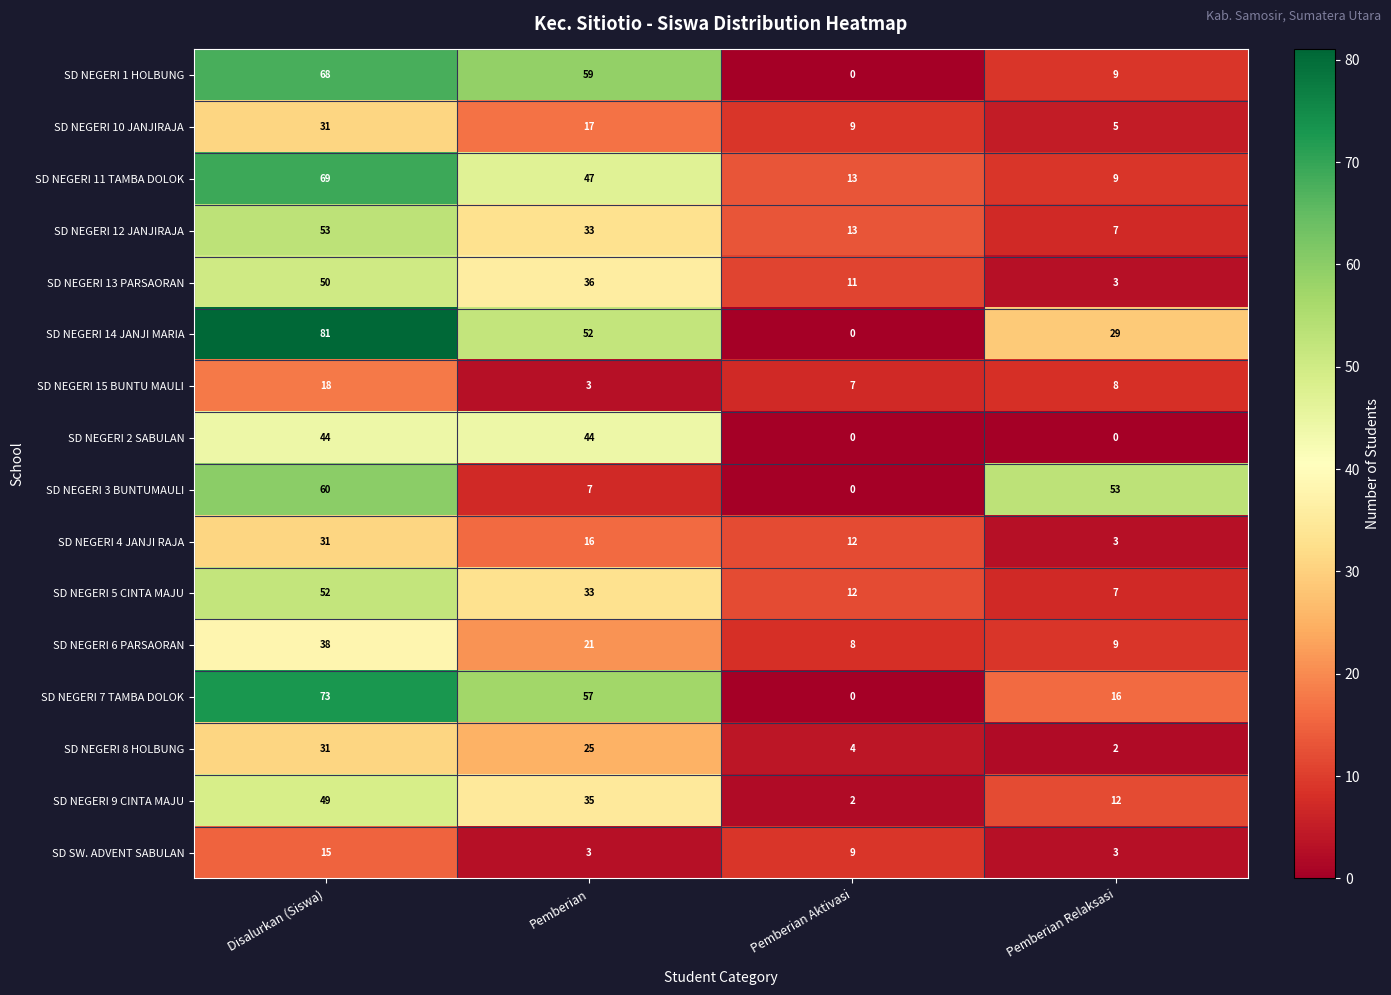

How many data points does each series have?

4